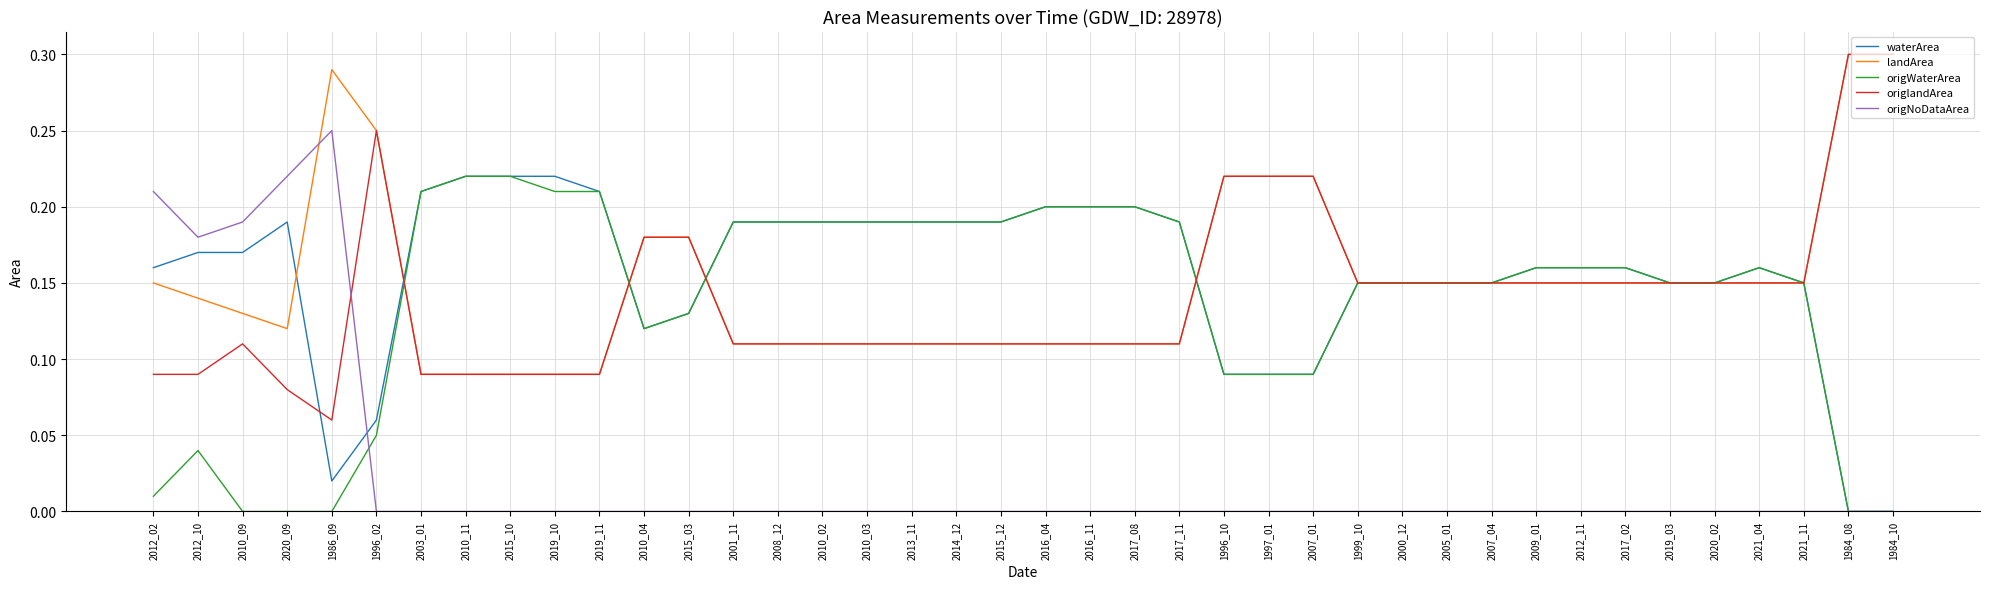

Where do landArea and origNoDataArea first cross each other?

2020_09 and 1986_09